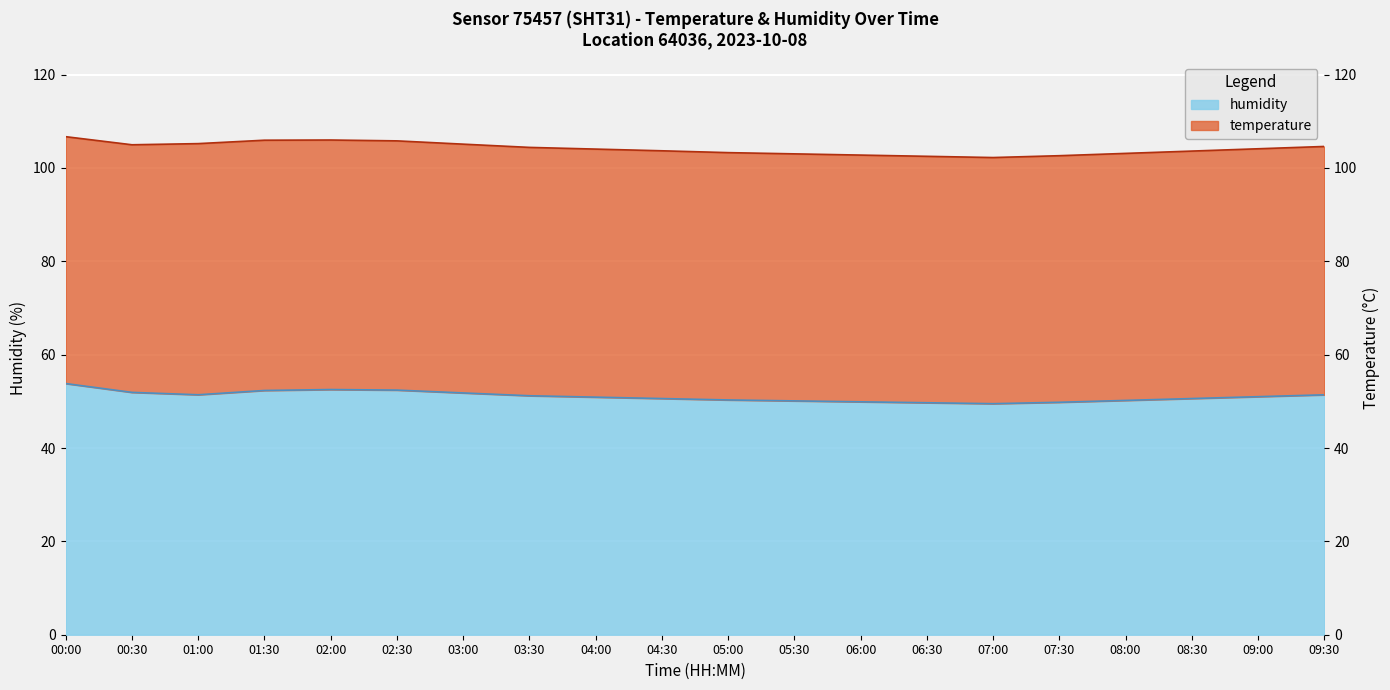

What is the value of the 6th point from the left?

52.4